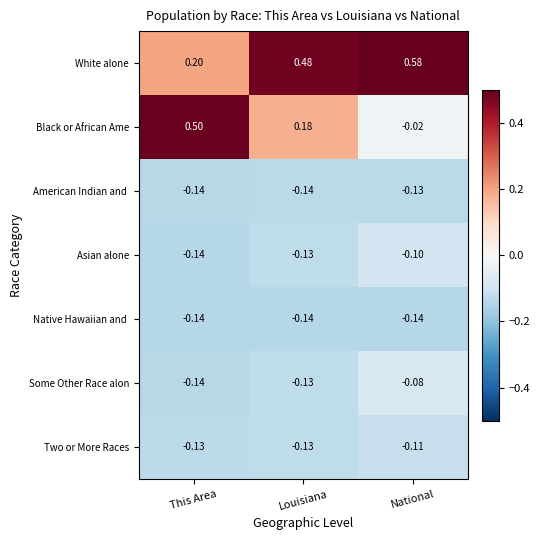

What is the smallest value displayed?

-0.1